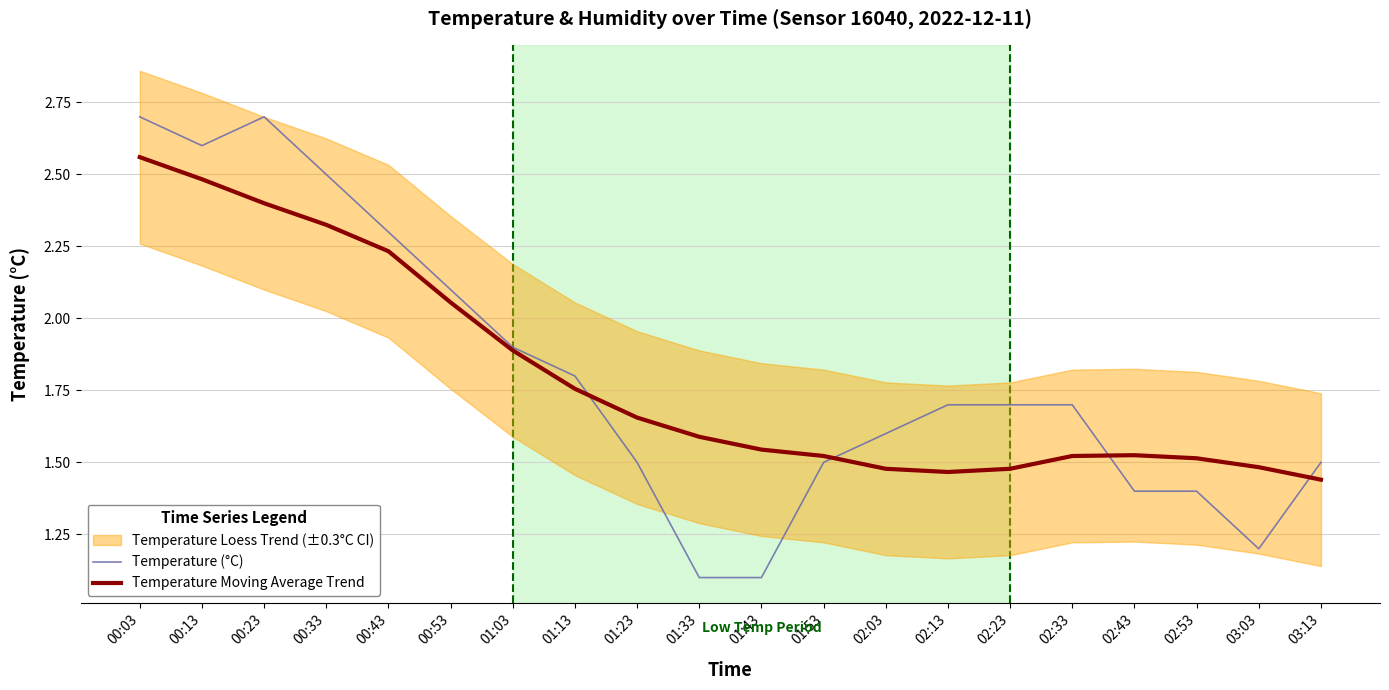

Which series has the widest spread of values?

Temperature (°C)